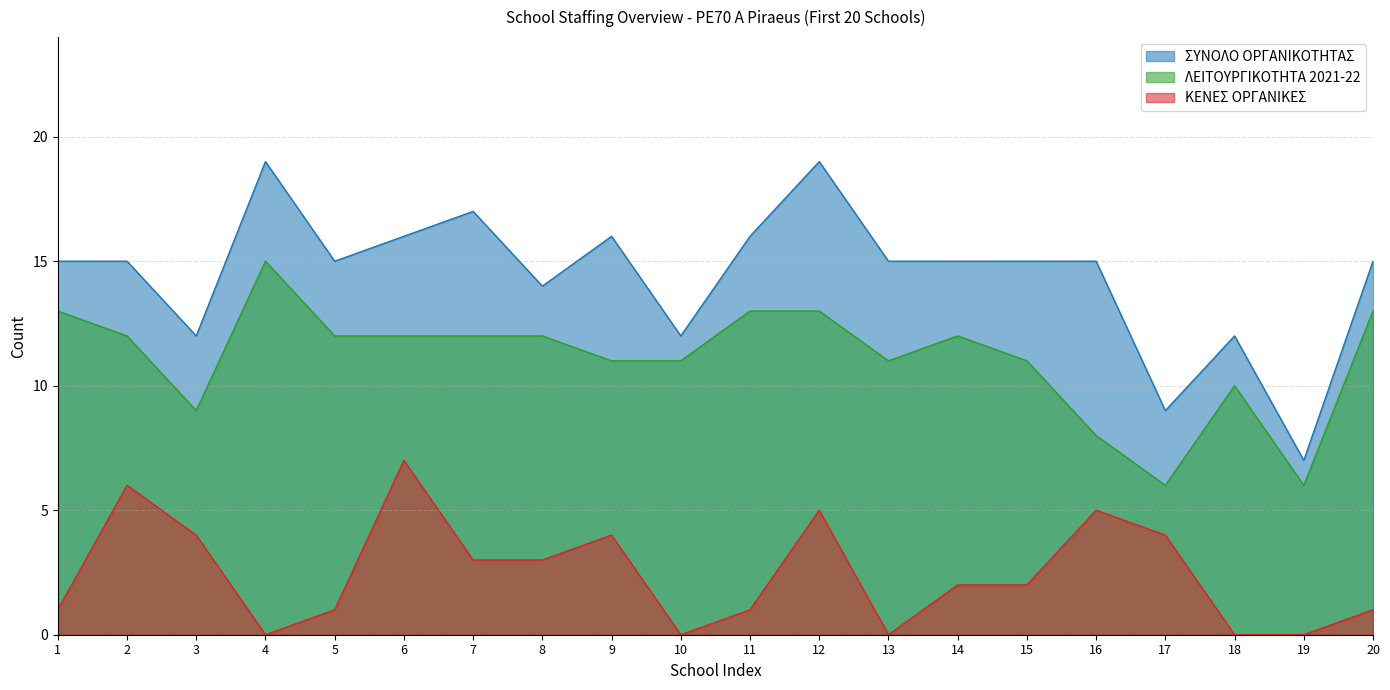

True or false: ΚΕΝΕΣ ΟΡΓΑΝΙΚΕΣ and ΣΥΝΟΛΟ ΟΡΓΑΝΙΚΟΤΗΤΑΣ cross at least once.

False